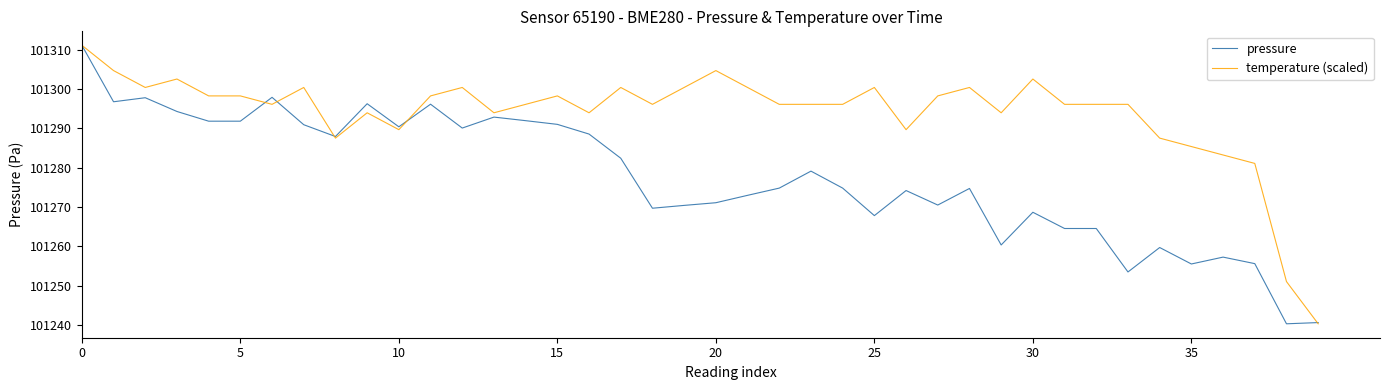

What is the maximum value for pressure?

101311.2